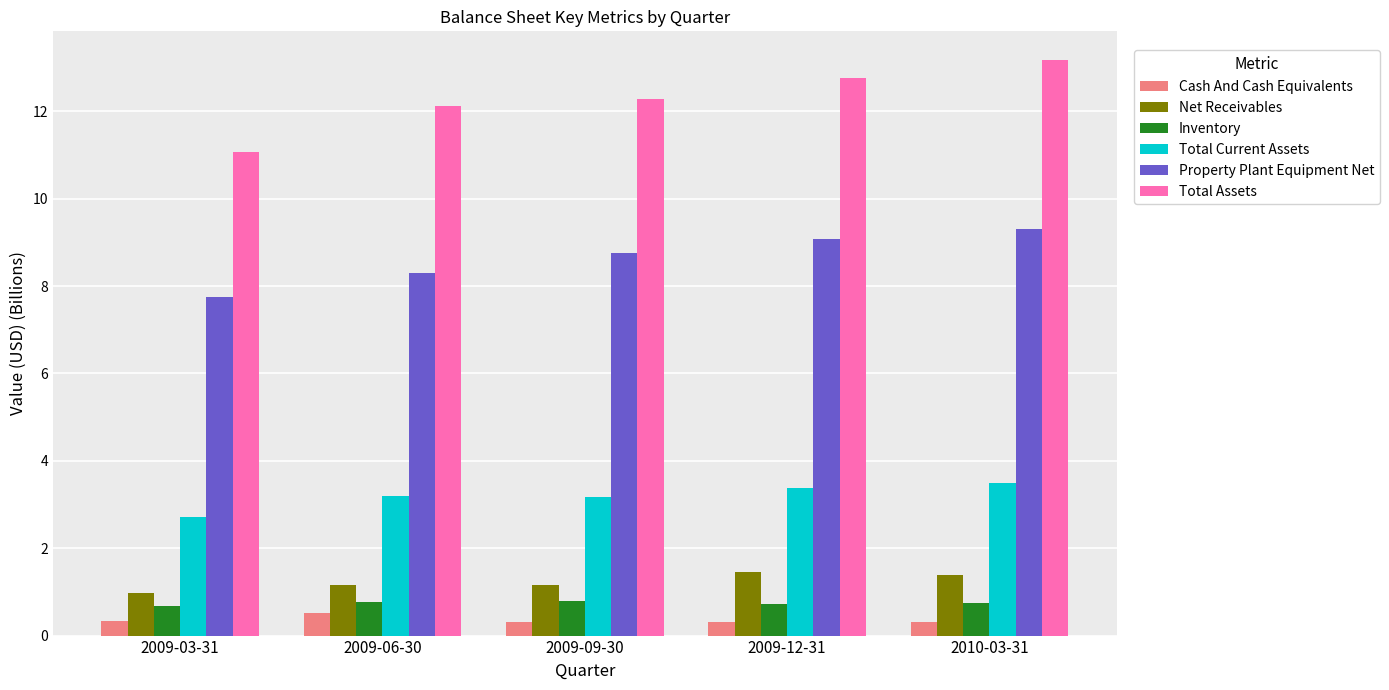

Are the bars horizontal?

No